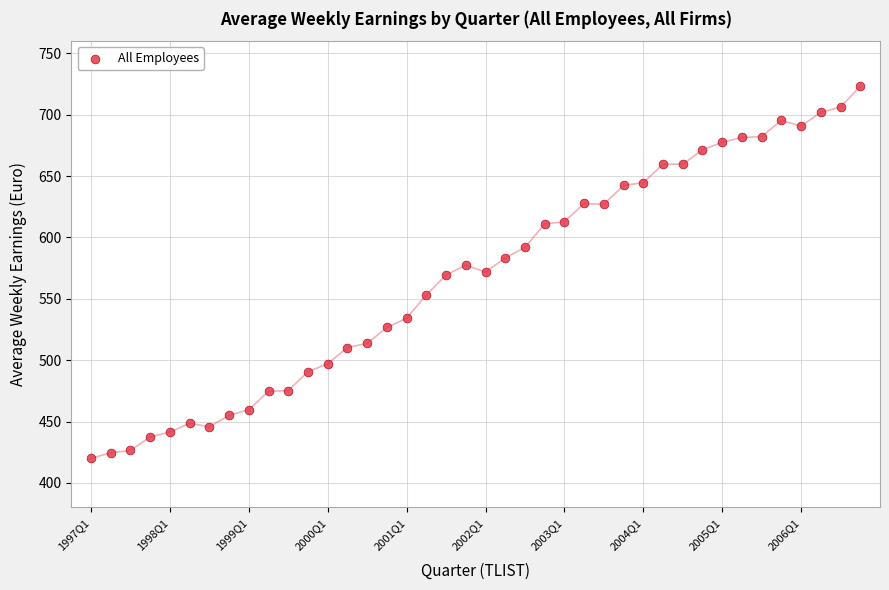

What is the range of Y values (max minus min)?

303.3